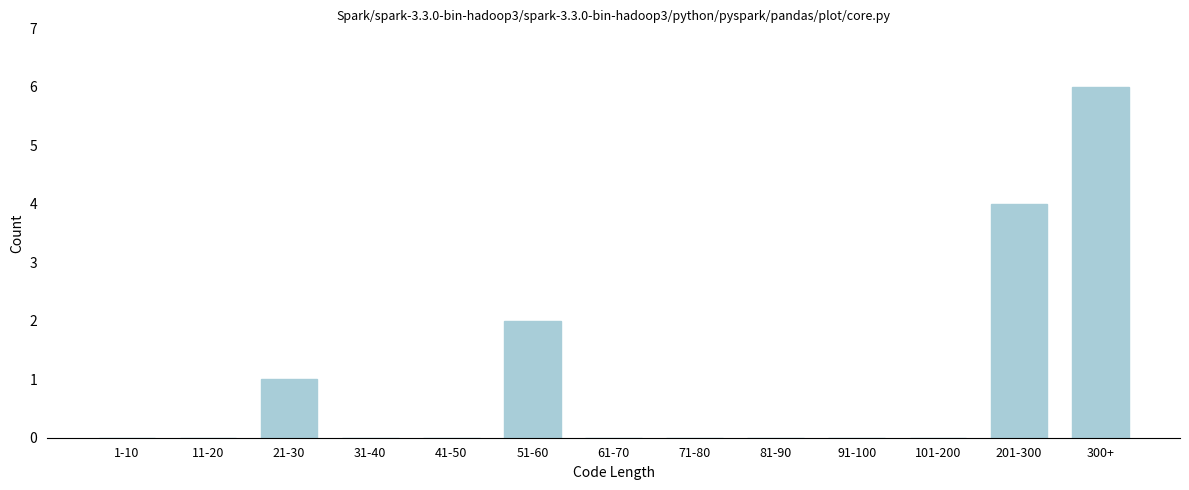

Reading right to left, transcribe all the data shown in this chart.

300+=6	201-300=4	101-200=0	91-100=0	81-90=0	71-80=0	61-70=0	51-60=2	41-50=0	31-40=0	21-30=1	11-20=0	1-10=0